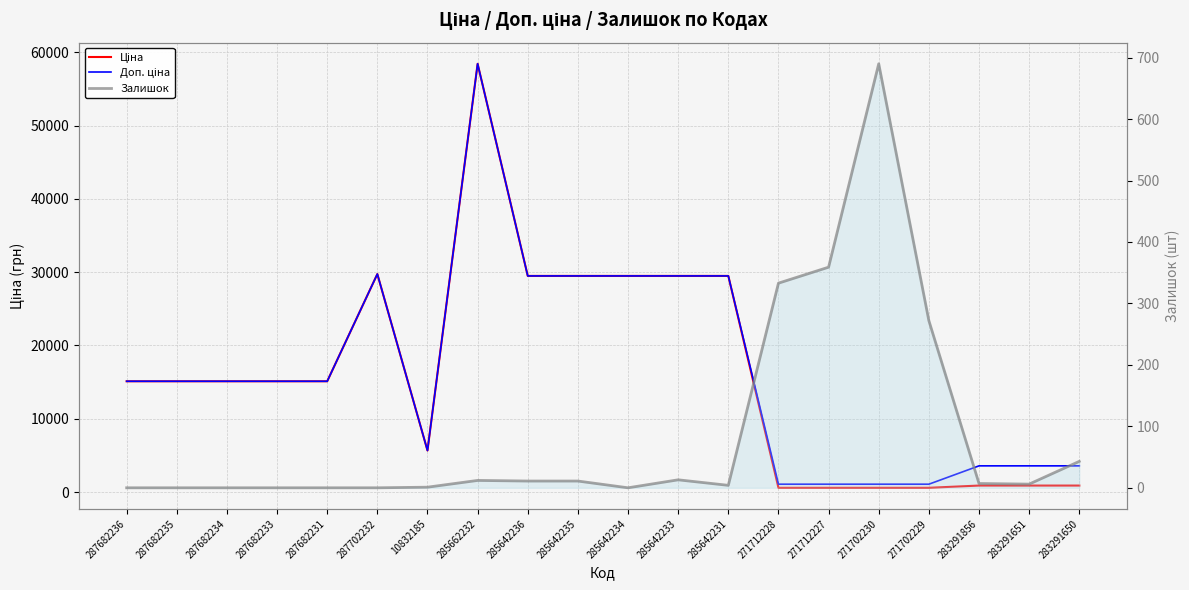

At which category is the sum across all series the highest?

285662232